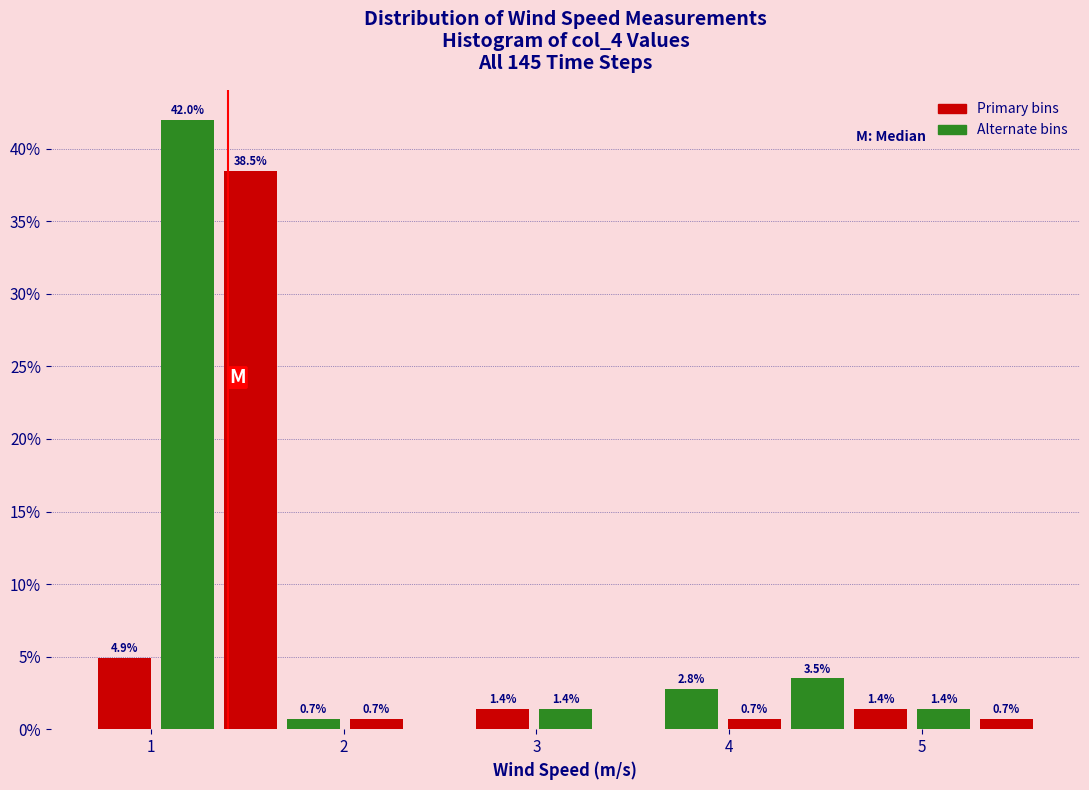

Read against the x-axis, roughly where is the centre of the tallest bar?

1.2